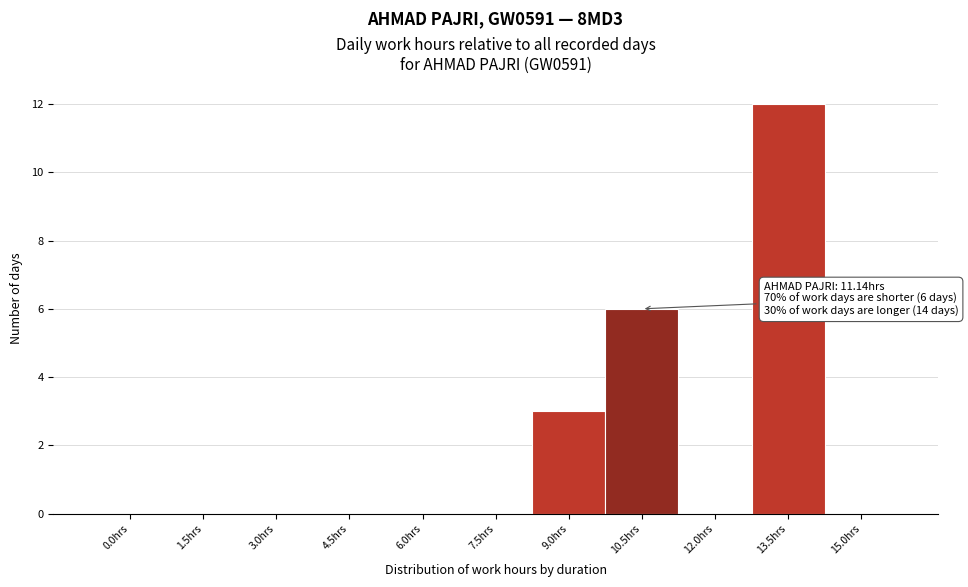

Reading right to left, extract all data points from this chart.

15.0hrs=0	13.5hrs=12	12.0hrs=0	10.5hrs=6	9.0hrs=3	7.5hrs=0	6.0hrs=0	4.5hrs=0	3.0hrs=0	1.5hrs=0	0.0hrs=0